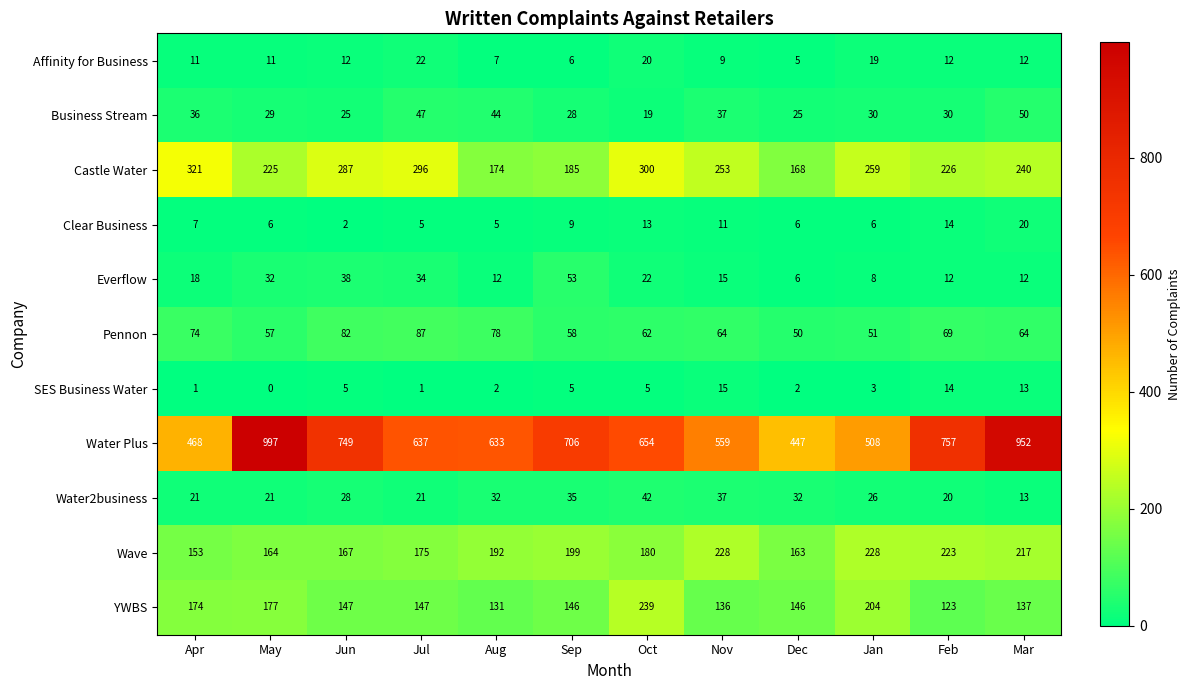

At which category is the sum across all series the highest?

Mar